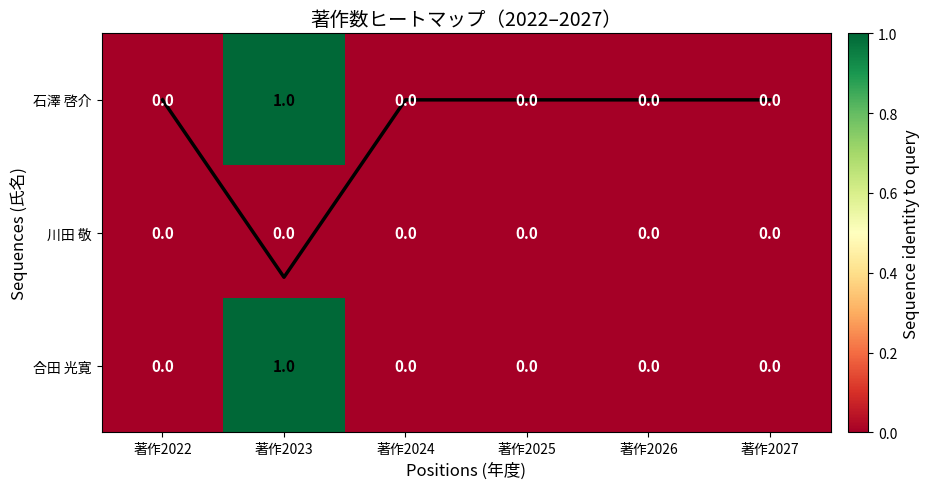

At which label does 石澤 啓介 reach its peak?

著作2023